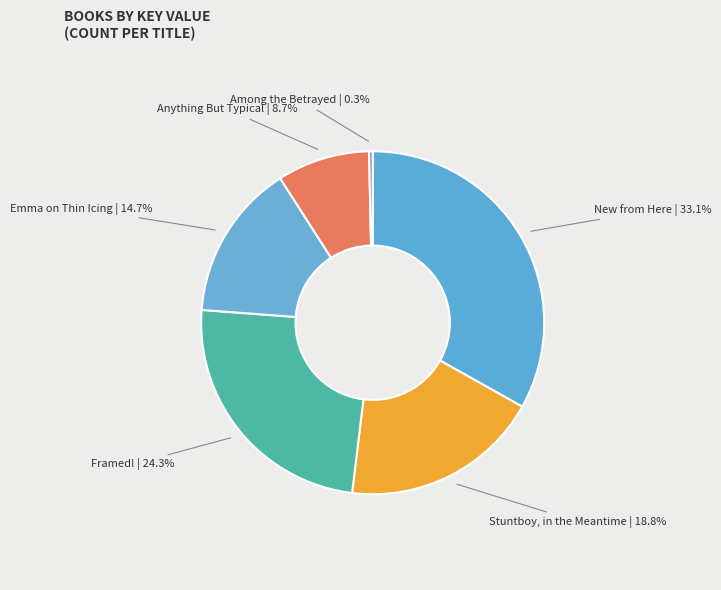

Which category has the smallest portion of the pie?

Among the Betrayed